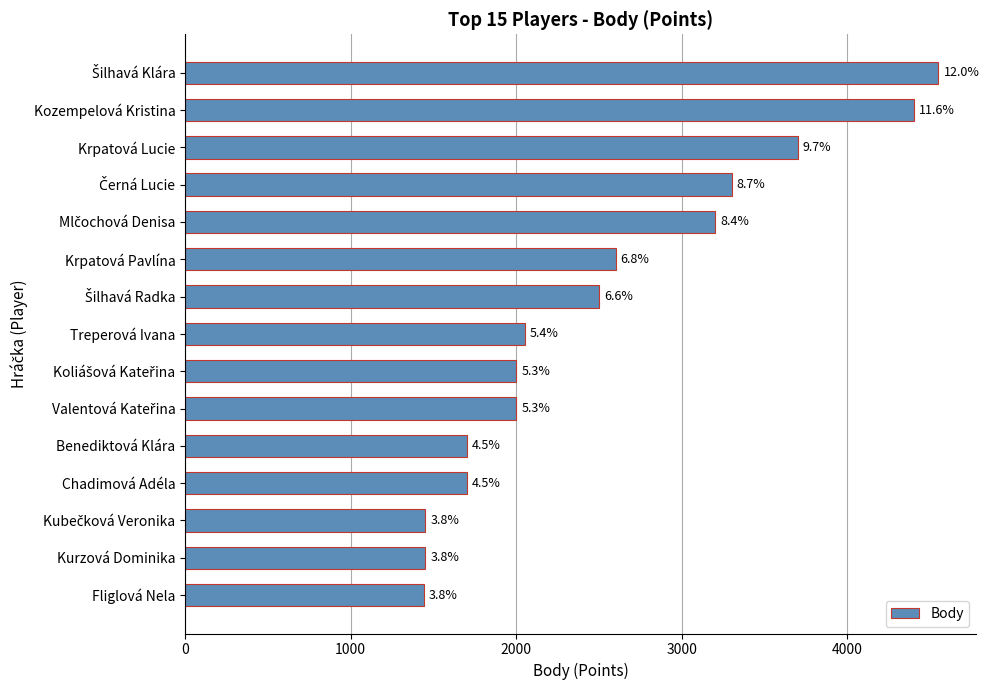

How many bars are there in total?

15